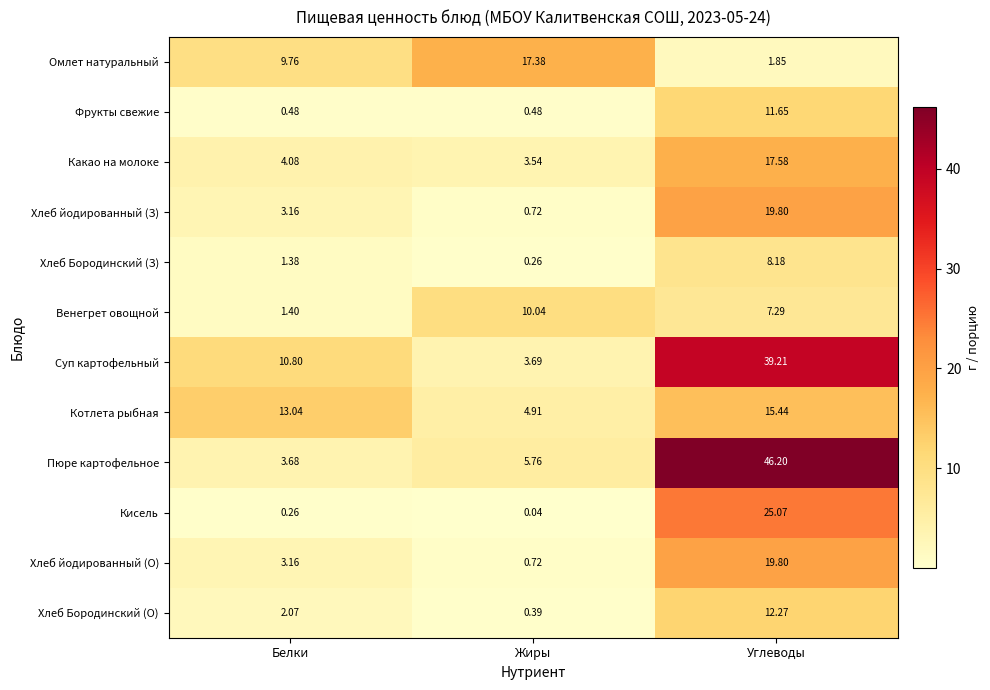

Which series has the widest spread of values?

Пюре картофельное